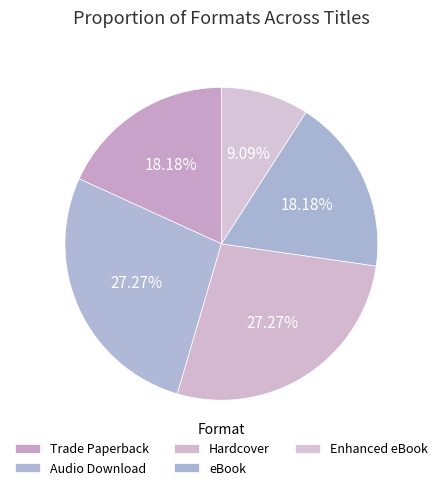

What is the change in value from Audio Download to Enhanced eBook?

-2